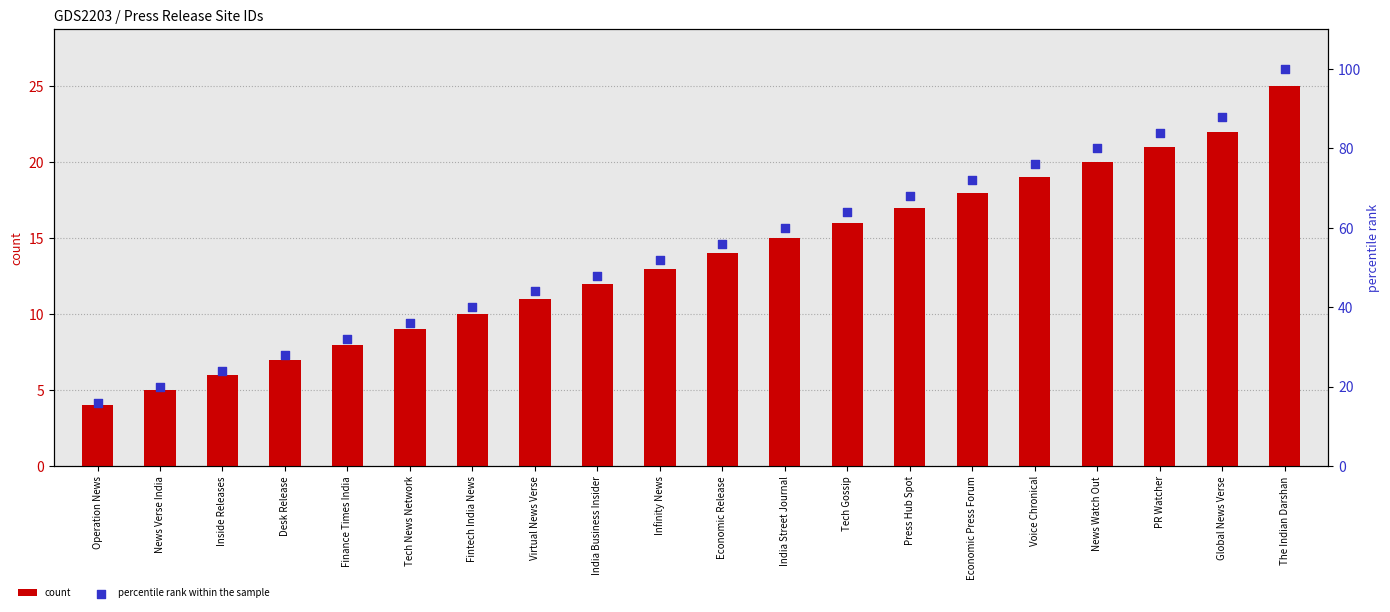

What are all the series names shown in the legend?

count, percentile rank within the sample